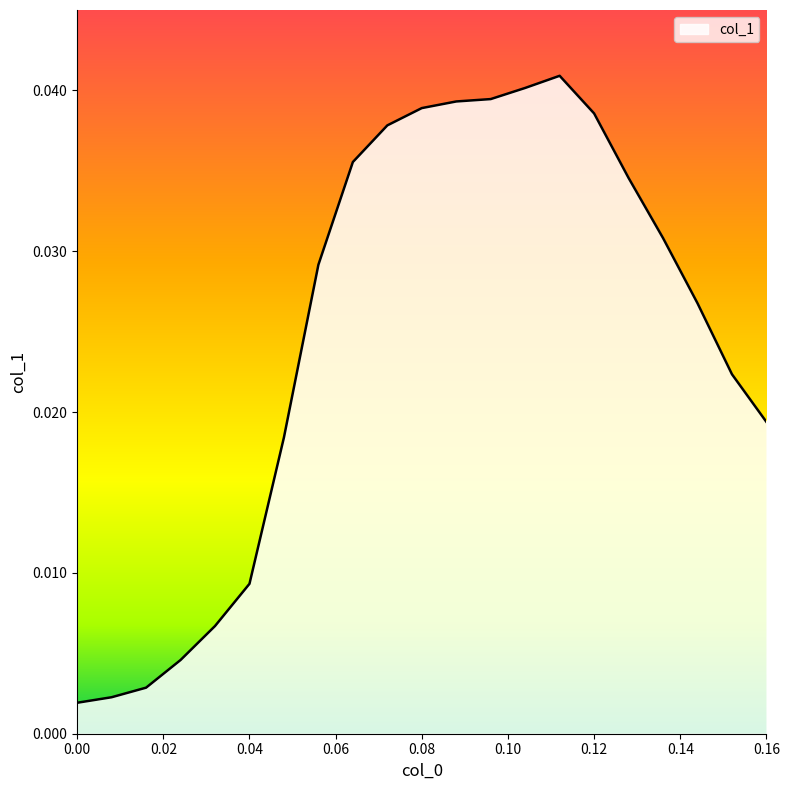

List the labels in order of value, largest first.

0.11199999999999832, 0.1039999999999992, 0.09600000000000009, 0.08799999999999919, 0.08000000000000007, 0.11999999999999922, 0.07199999999999918, 0.06400000000000006, 0.12799999999999834, 0.13599999999999923, 0.05599999999999916, 0.14399999999999835, 0.15199999999999925, 0.15999999999999837, 0.04800000000000004, 0.03999999999999915, 0.03200000000000003, 0.023999999999999133, 0.016000000000000014, 0.007999999999999119, 0.0